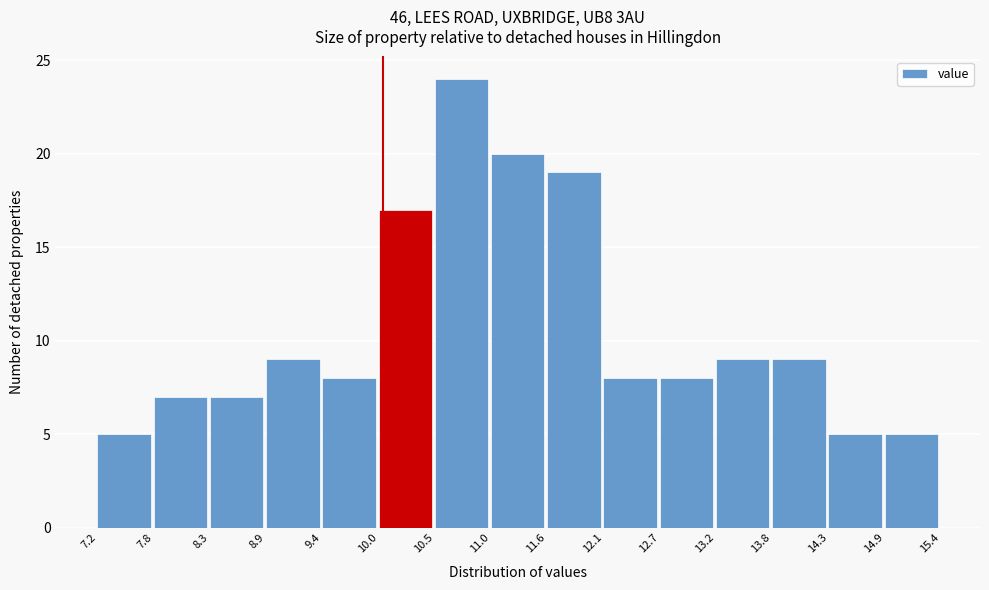

Reading left to right, transcribe this chart: for each bar, give the range it covers on the x-axis and its height. The values are not printed on the chart, so give them approximately, as read against the axis.

7.2 to 7.8: 5
7.8 to 8.3: 7
8.3 to 8.9: 7
8.9 to 9.4: 9
9.4 to 10.0: 8
10.0 to 10.5: 17
10.5 to 11.0: 24
11.0 to 11.6: 20
11.6 to 12.1: 19
12.1 to 12.7: 8
12.7 to 13.2: 8
13.2 to 13.8: 9
13.8 to 14.3: 9
14.3 to 14.9: 5
14.9 to 15.4: 5